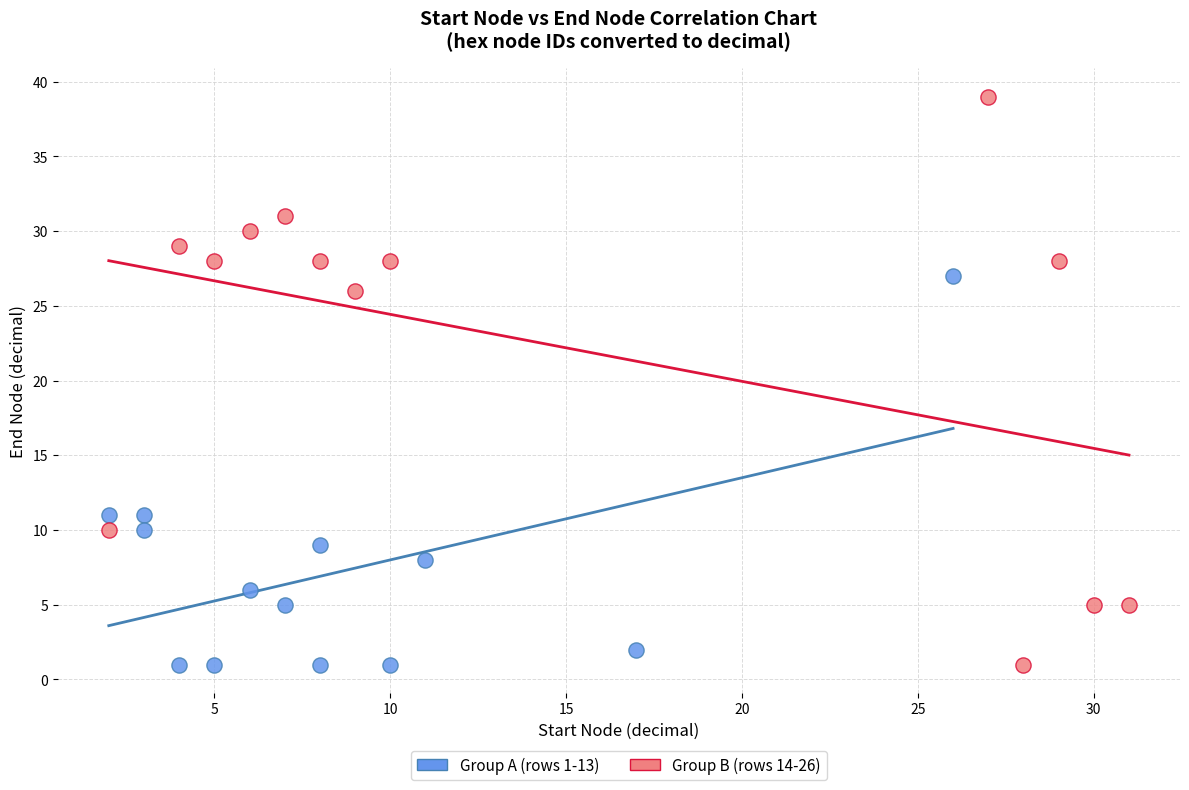

Which series reaches the maximum Y coordinate?

Group B (rows 14-26)